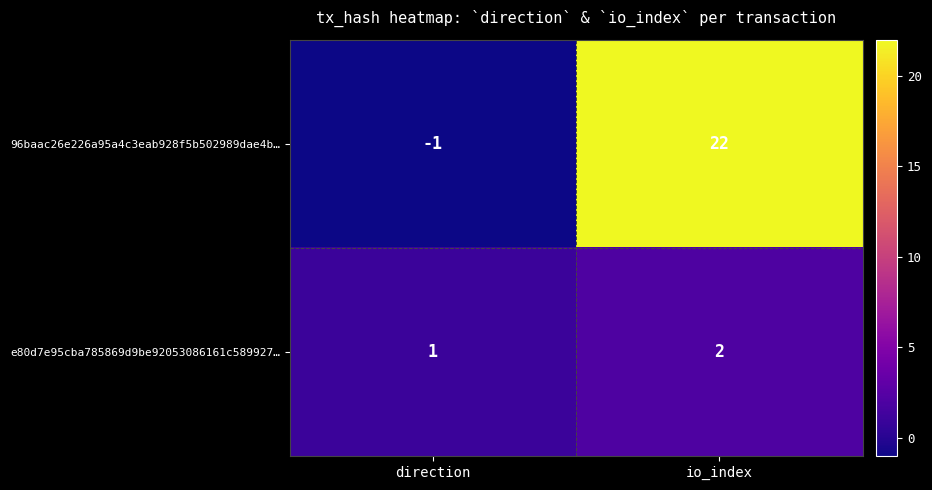

Reading left to right, extract all data points from this chart.

96baac26e226a95a4c3eab928f5b502989dae4b…: -1	22
e80d7e95cba785869d9be92053086161c589927…: 1	2